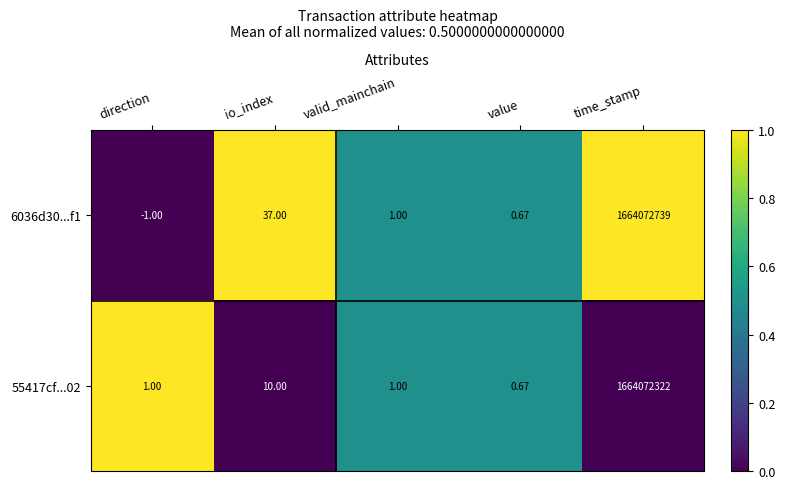

Is the value of 6036d30...f1 at io_index greater than the value of 55417cf...02 at direction?

Yes